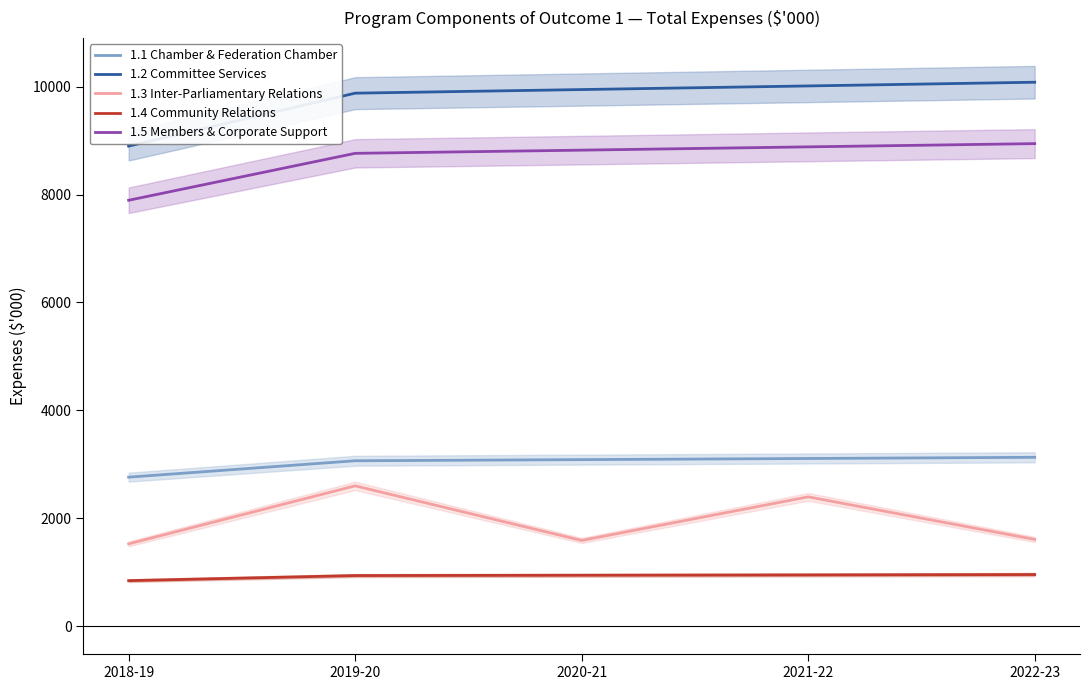

Reading left to right, transcribe all the data shown in this chart.

1.1 Chamber & Federation Chamber: 2762	3066	3087	3108	3130
1.2 Committee Services: 8898	9879	9946	10013	10082
1.3 Inter-Parliamentary Relations: 1526	2601	1589	2397	1608
1.4 Community Relations: 844	938	944	950	957
1.5 Members & Corporate Support: 7894	8764	8823	8884	8944